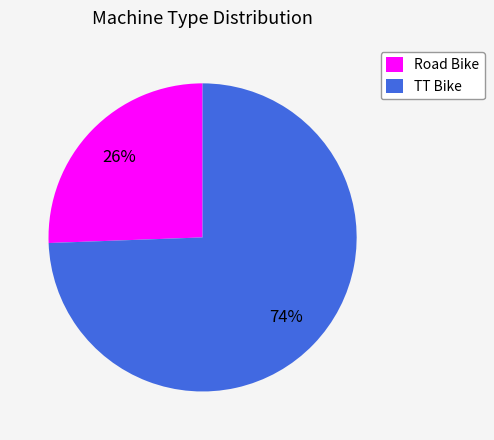

To the nearest percent, what is the average slice percentage?

50%